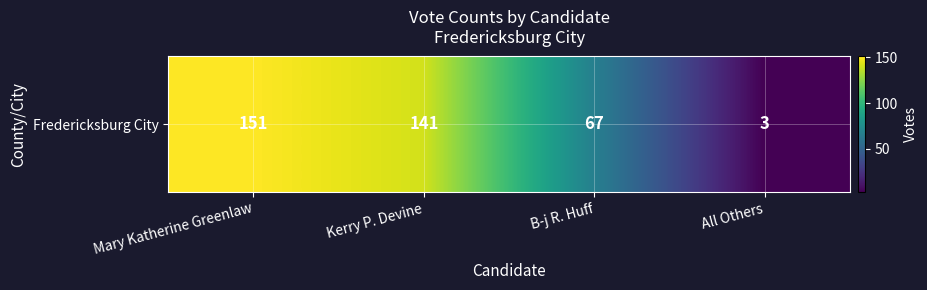

What is the difference between the maximum and second lowest values?

84